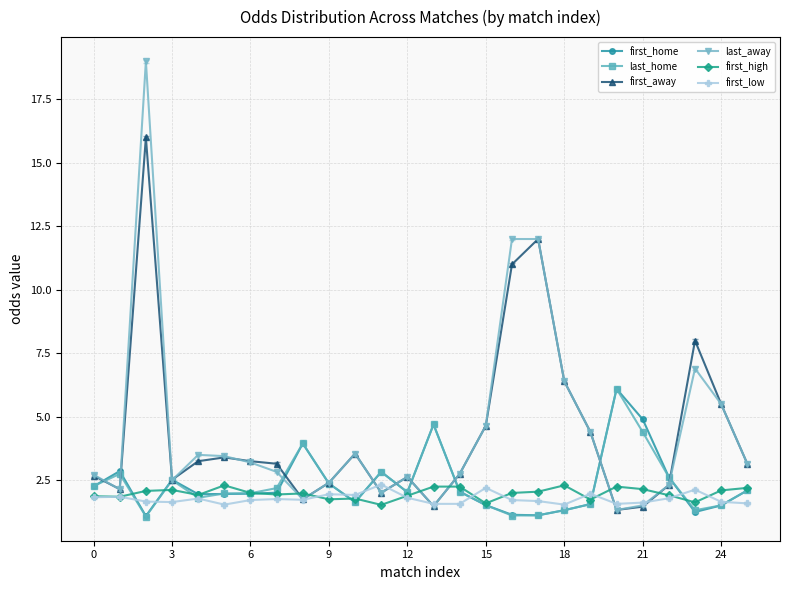

What is the lowest value of the first_high series?

1.5